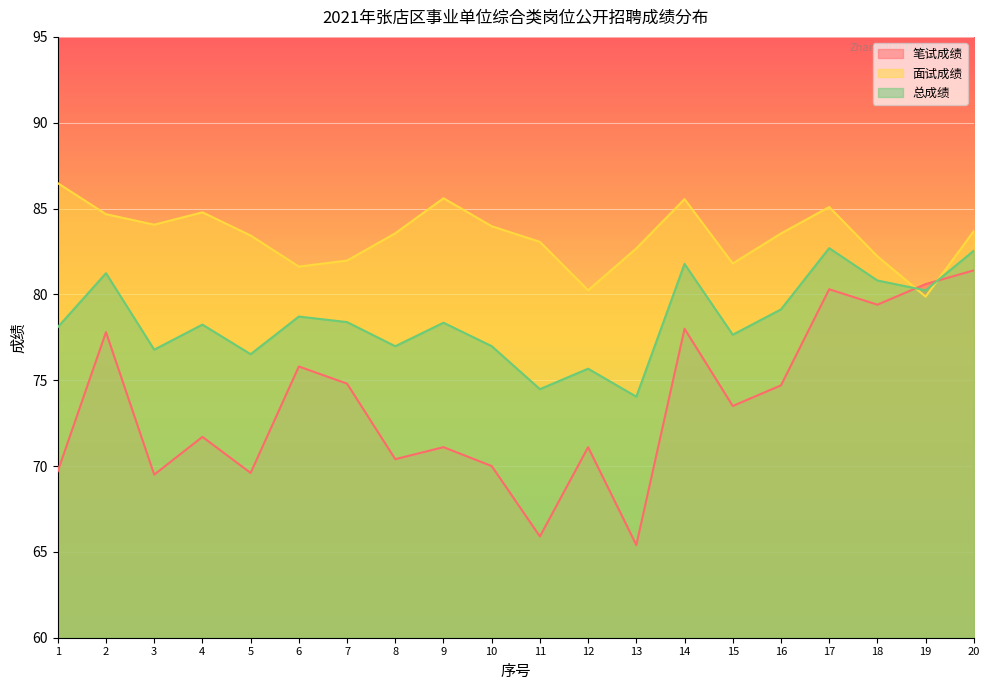

What are all the series names shown in the legend?

笔试成绩, 面试成绩, 总成绩